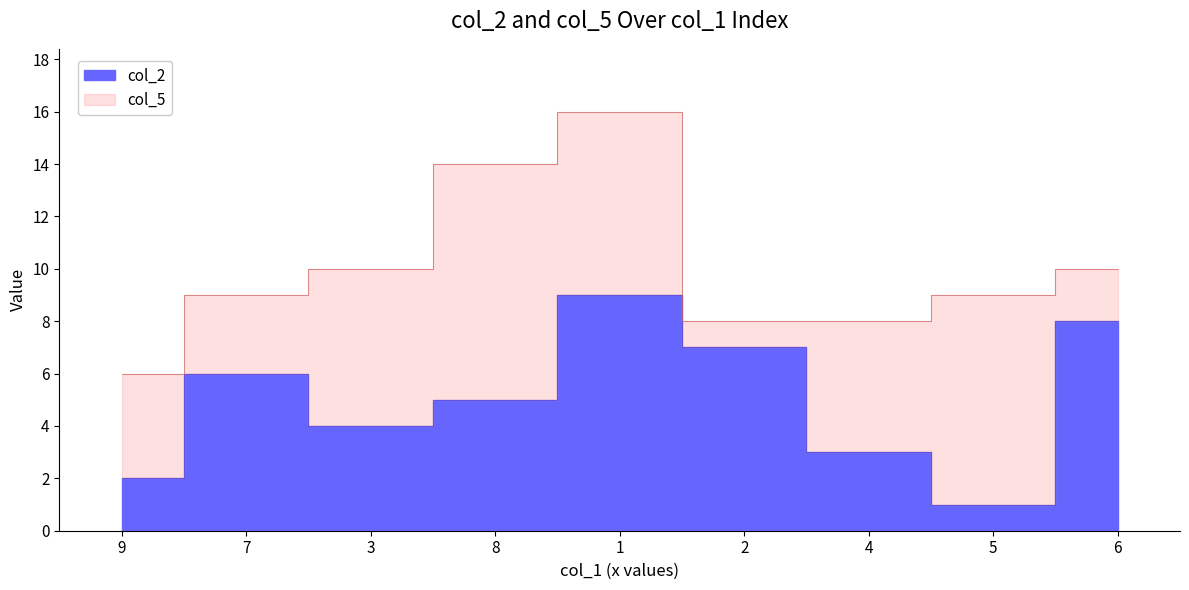

After their last crossing, which series has the higher values: col_5 or col_2?

col_2